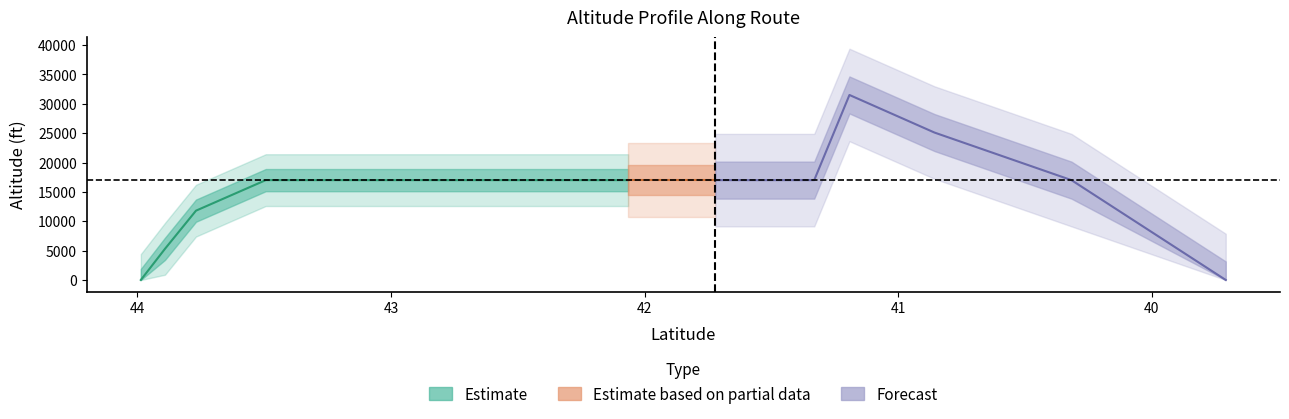

True or false: latitude has more than 1 interior local peaks.

False